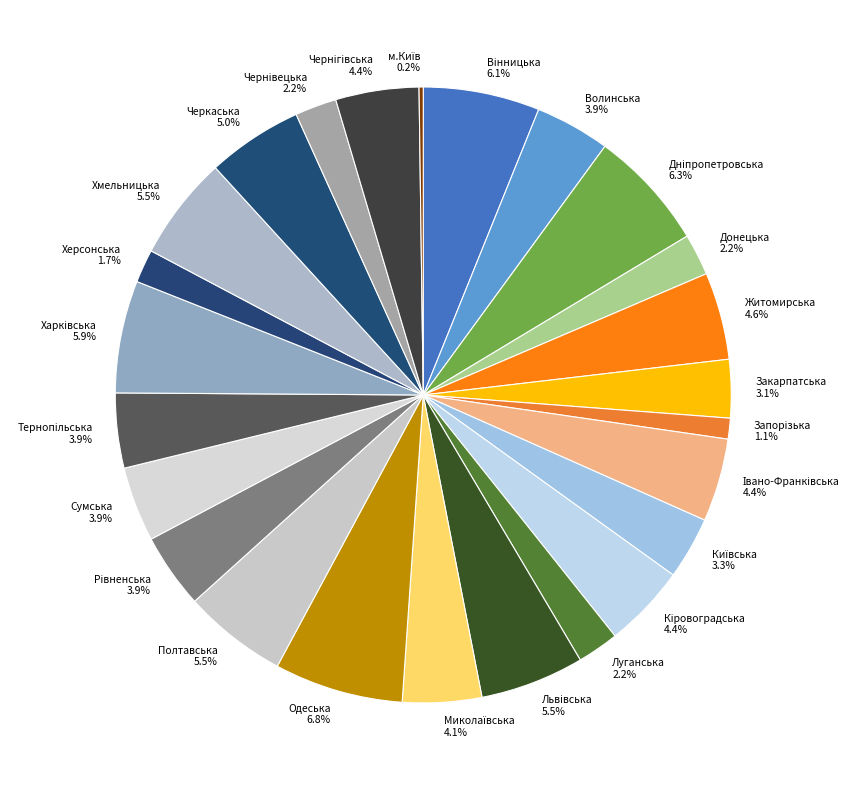

How much of the chart is everything except Донецька?

97.8%